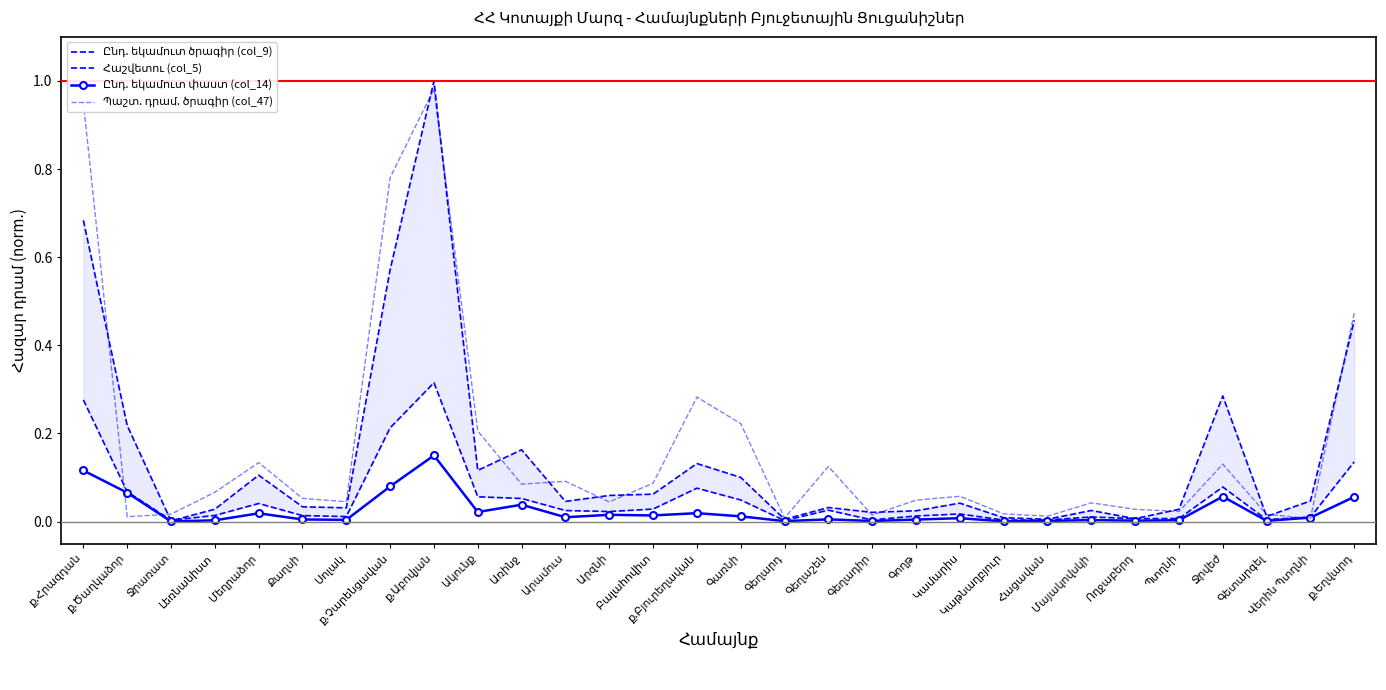

True or false: Ընդ. եկամուտ փաստ (col_14) and Հաշվետու (col_5) cross at least once.

False